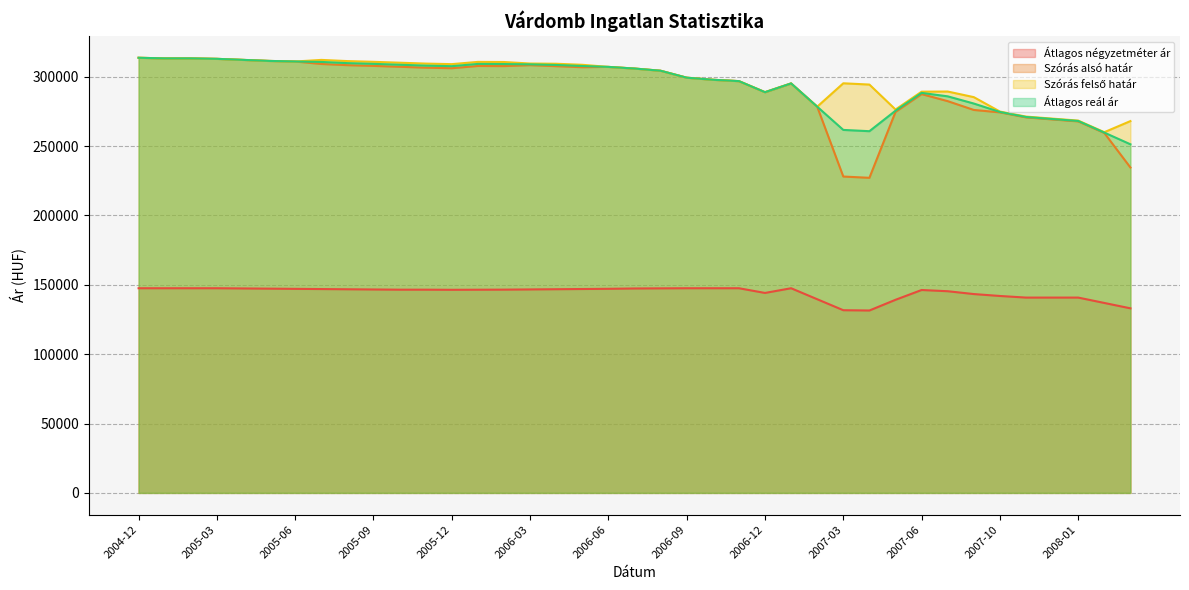

What is the label of the 11th point from the left?

2005-10